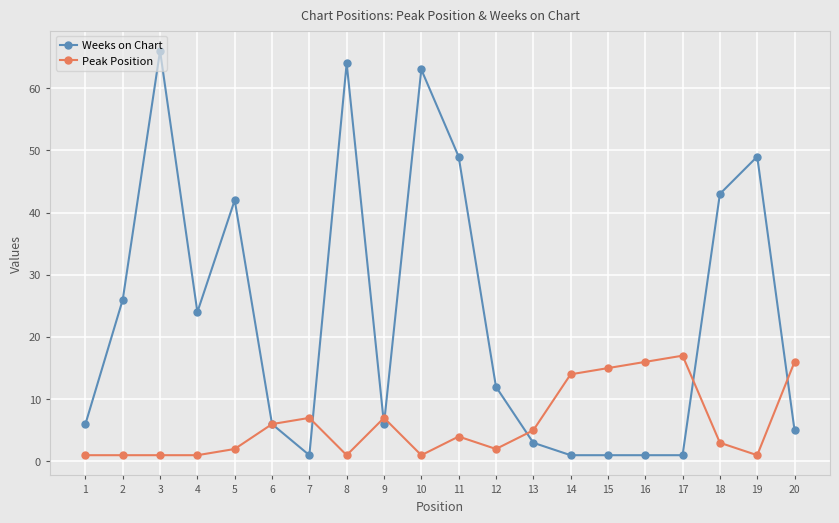

True or false: Peak Position has more than 2 interior local peaks.

True